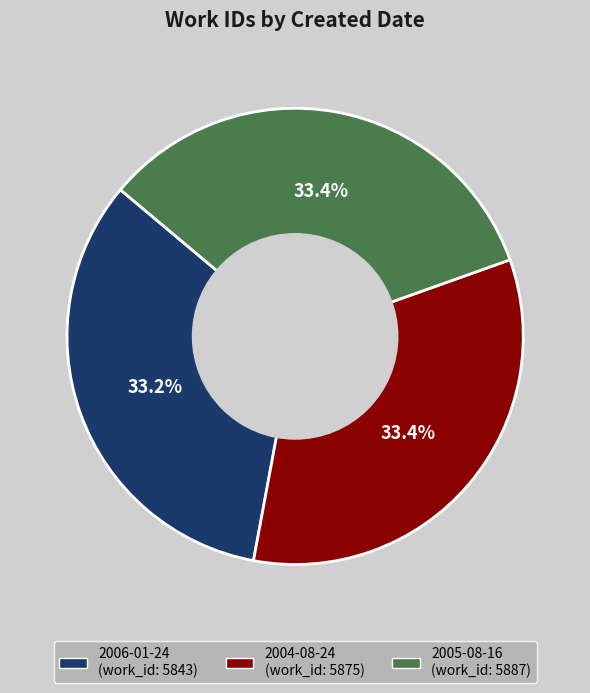

What is the total percentage of 2006-01-24 and 2004-08-24?

66.6%